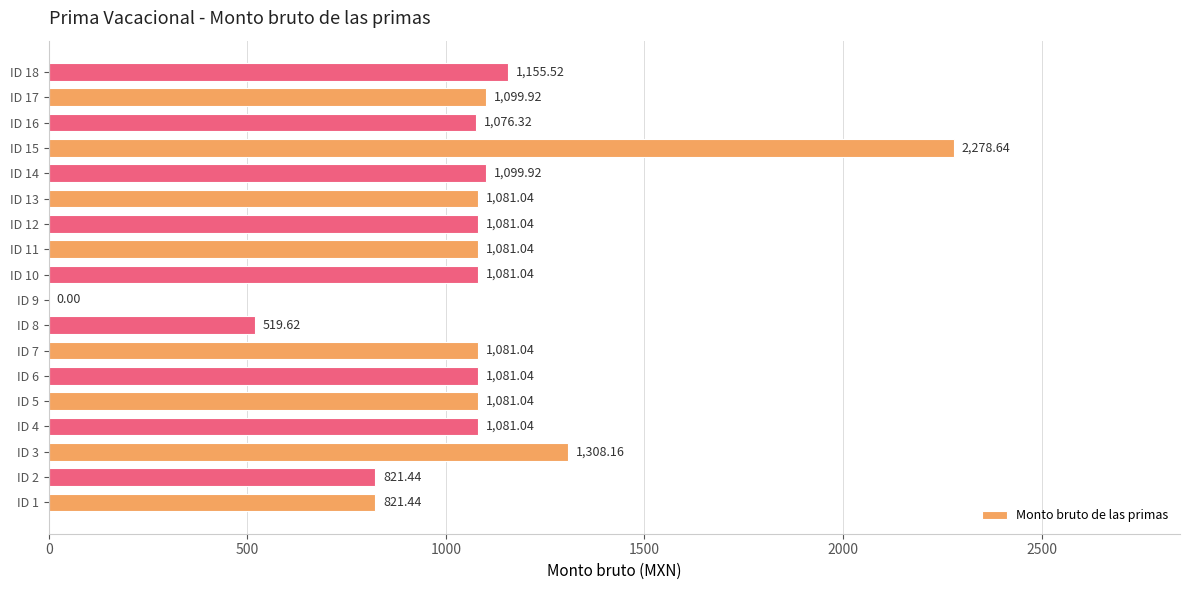

Approximately how many times larger is the value at ID 11 compared to ID 13?

1.0